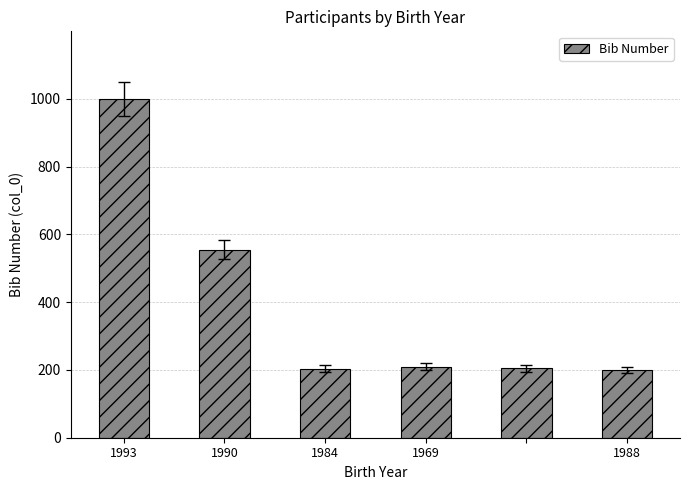

What is the greatest value displayed?

999